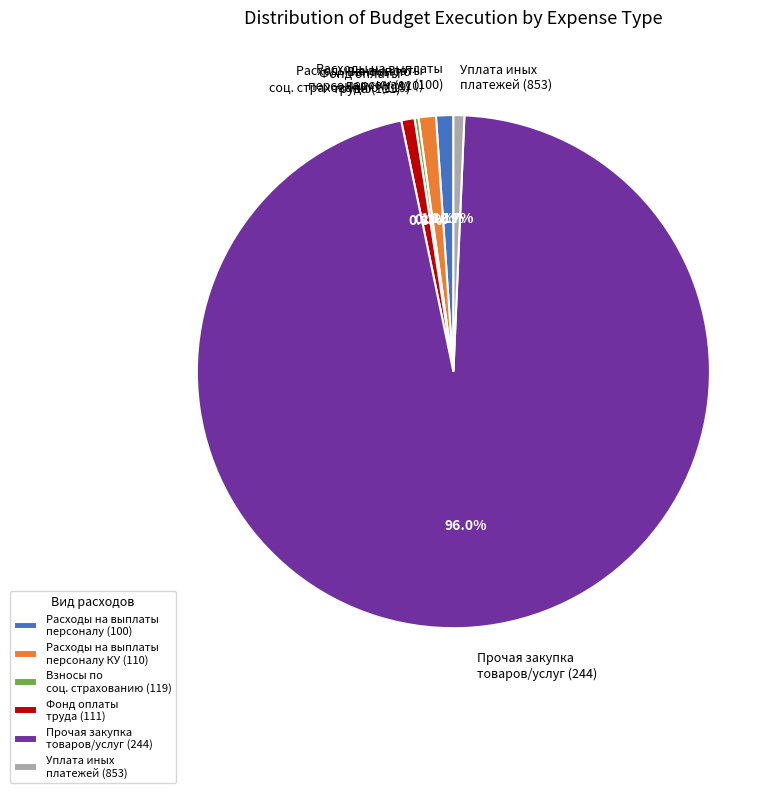

Which slice represents more than half of the pie?

Прочая закупка товаров/услуг (244)